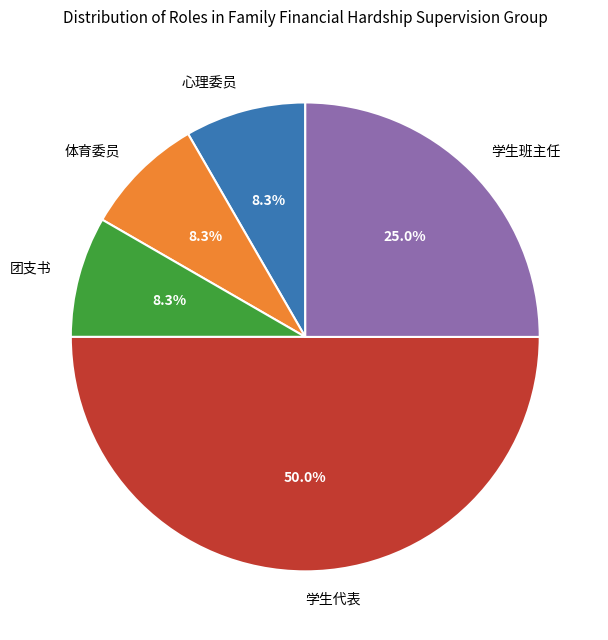

Do 体育委员 and 团支书 together represent more than half of the pie?

No